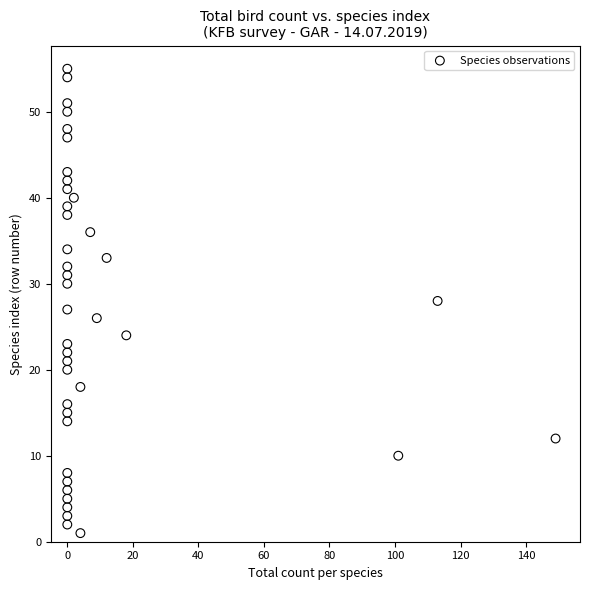

What is the range of Y values (max minus min)?

54